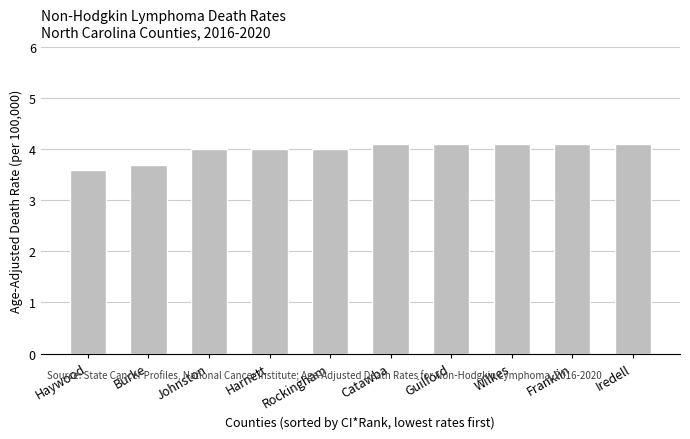

Are the bars grouped side by side (vs. stacked)?

No